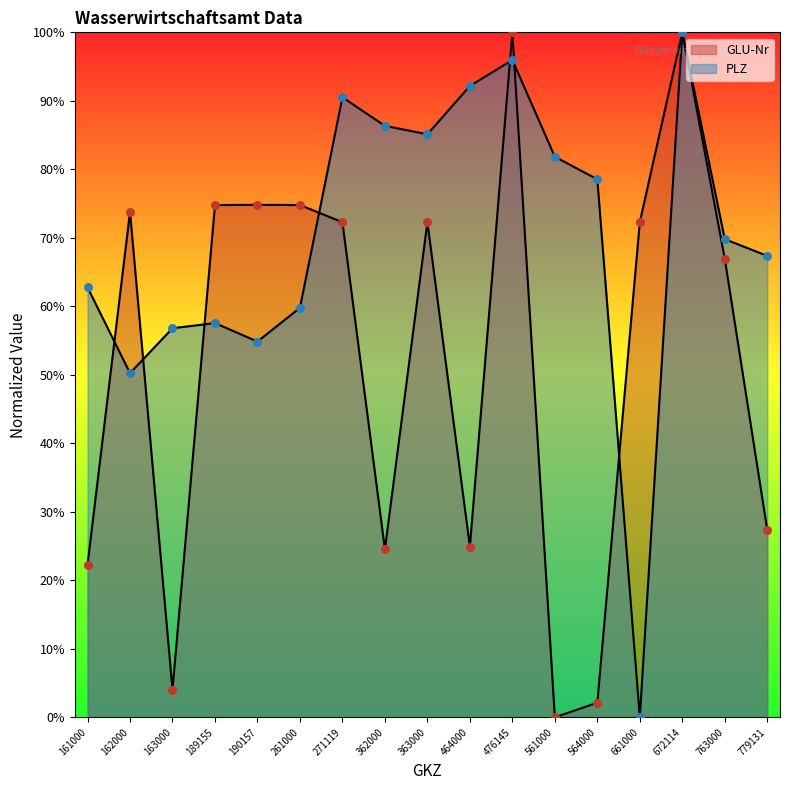

At which category is the sum across all series the highest?

672114